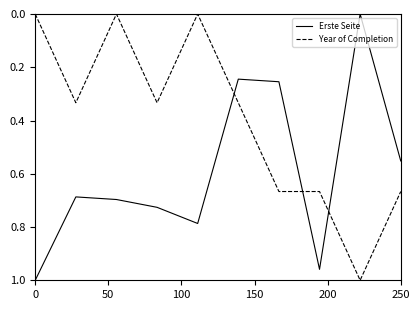

Rank the series by their average value, from lowest to highest.

Year of Completion, Erste Seite